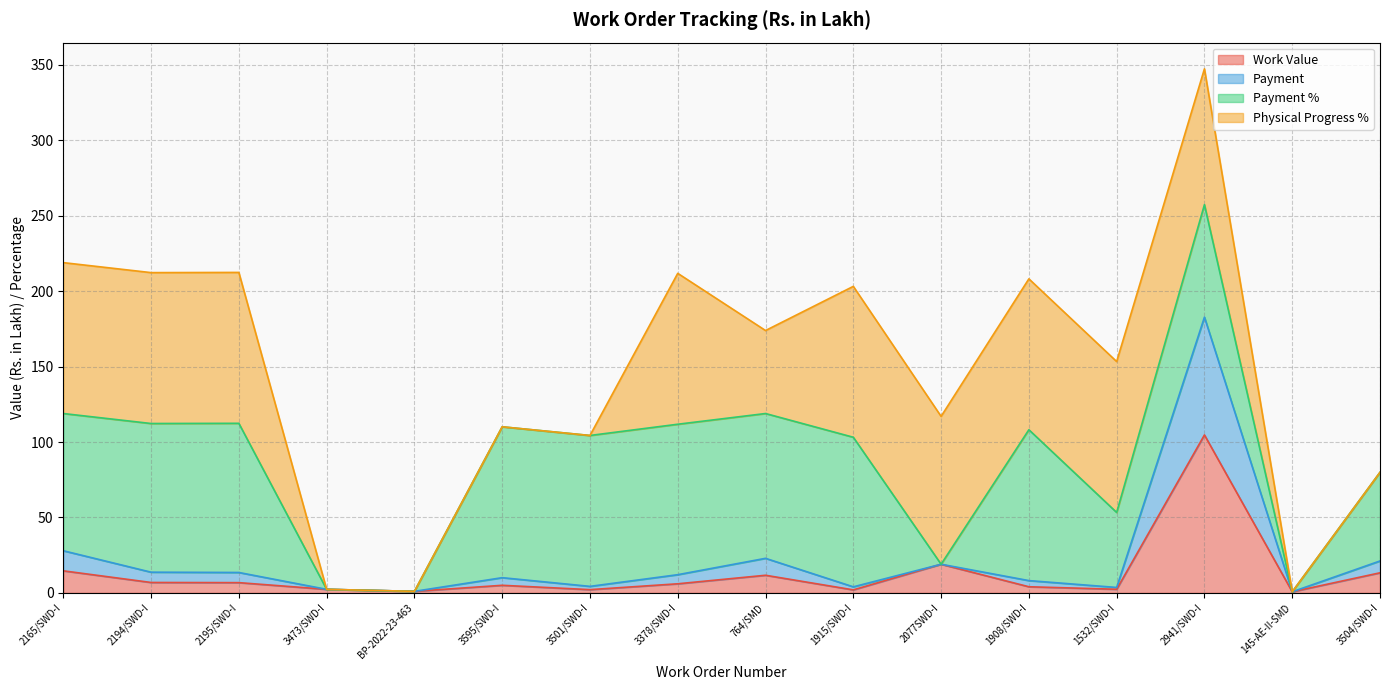

What is the total value across all series at 3504/SWD-I?

80.0